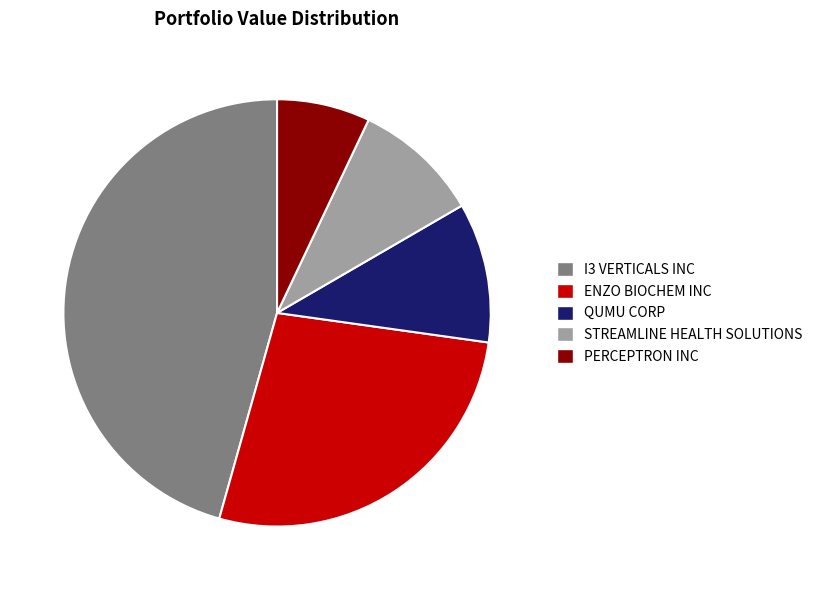

Which slice is the smallest?

PERCEPTRON INC